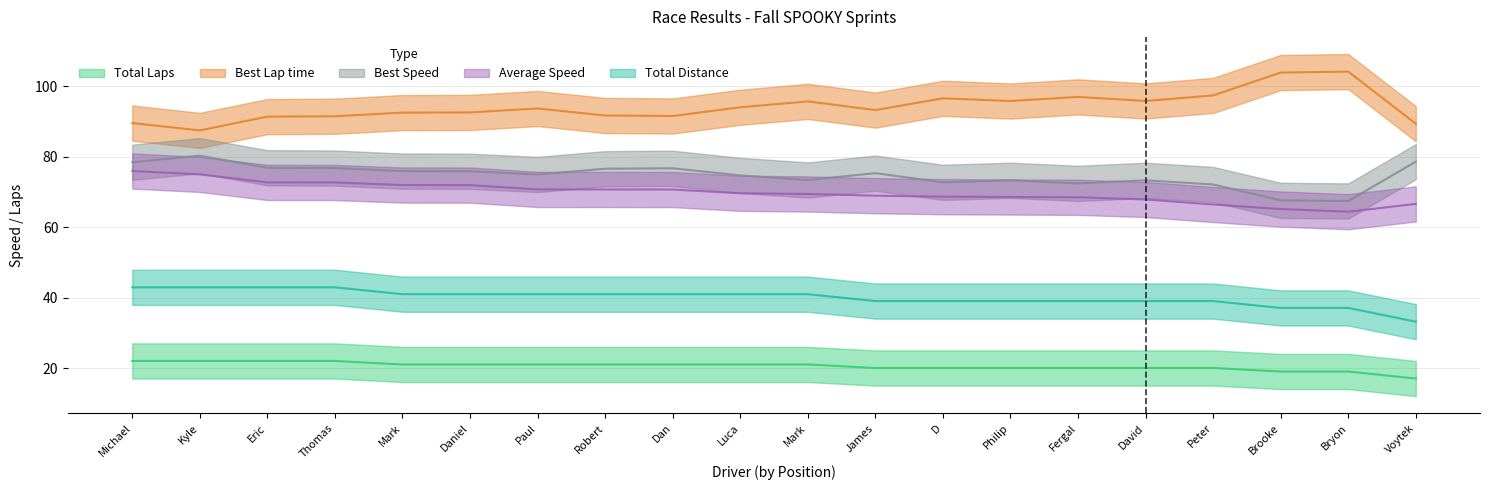

The Best Lap time series shows 91.4 at Eric. True or false?

True